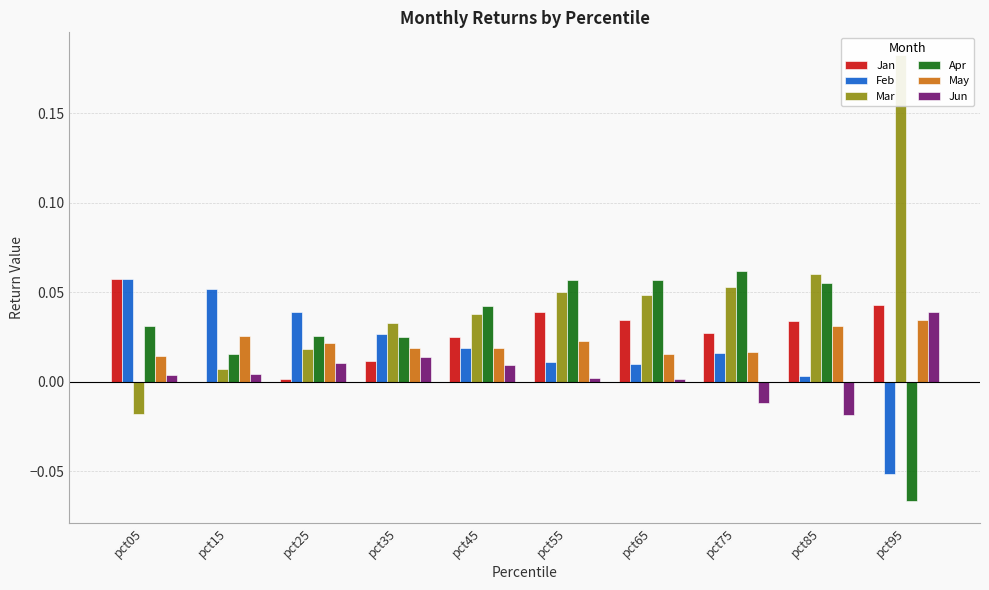

At which category does the chart reach its peak across all series?

pct95